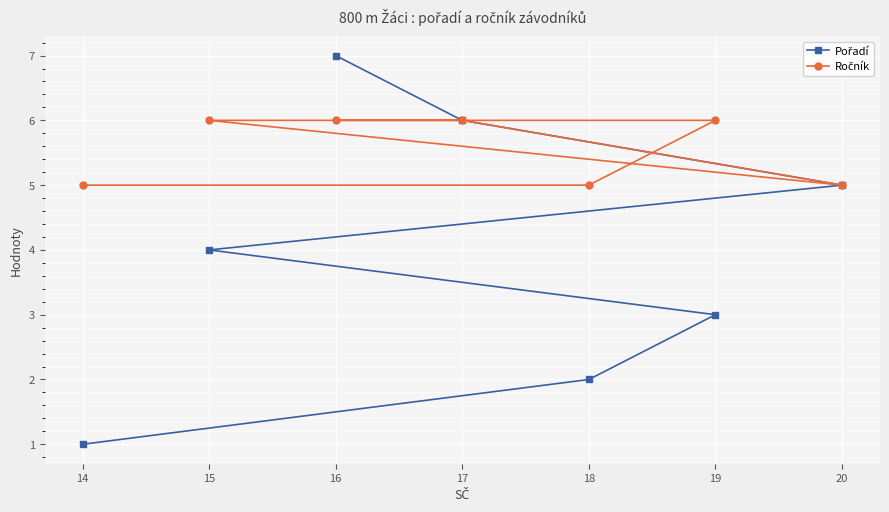

True or false: Pořadí and Ročník intersect in this chart.

False